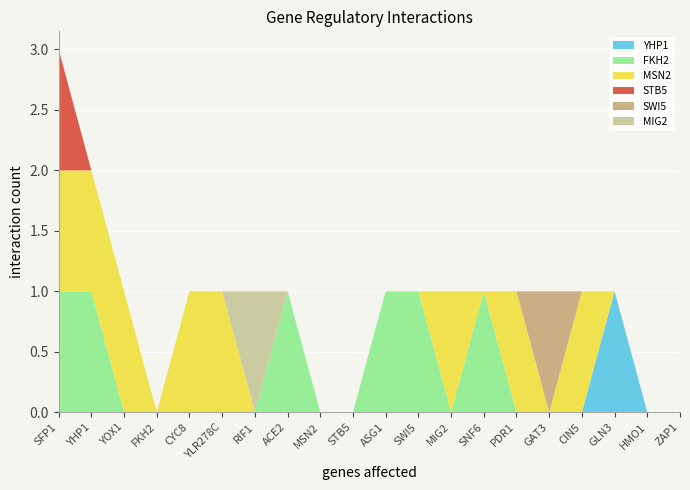

Reading left to right, what are all the values shown in this chart?

YHP1: 0	0	0	0	0	0	0	0	0	0	0	0	0	0	0	0	0	1	0	0
FKH2: 1	1	0	0	0	0	0	1	0	0	1	1	0	1	0	0	0	0	0	0
MSN2: 1	1	1	0	1	1	0	0	0	0	0	0	1	0	1	0	1	0	0	0
STB5: 1	0	0	0	0	0	0	0	0	0	0	0	0	0	0	0	0	0	0	0
SWI5: 0	0	0	0	0	0	0	0	0	0	0	0	0	0	0	1	0	0	0	0
MIG2: 0	0	0	0	0	0	1	0	0	0	0	0	0	0	0	0	0	0	0	0